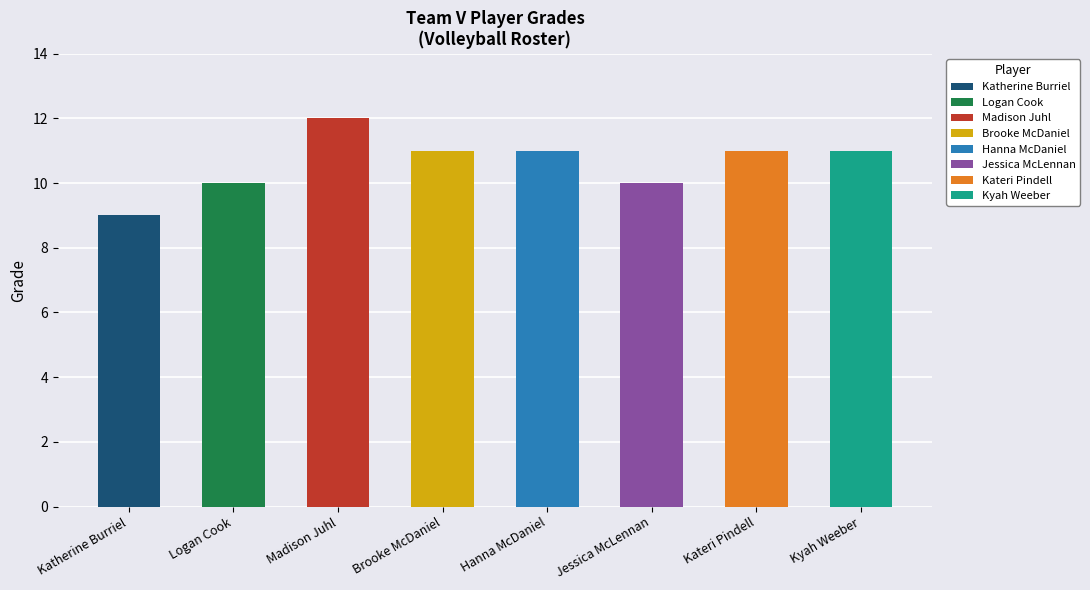

Read the value at Logan Cook.

10